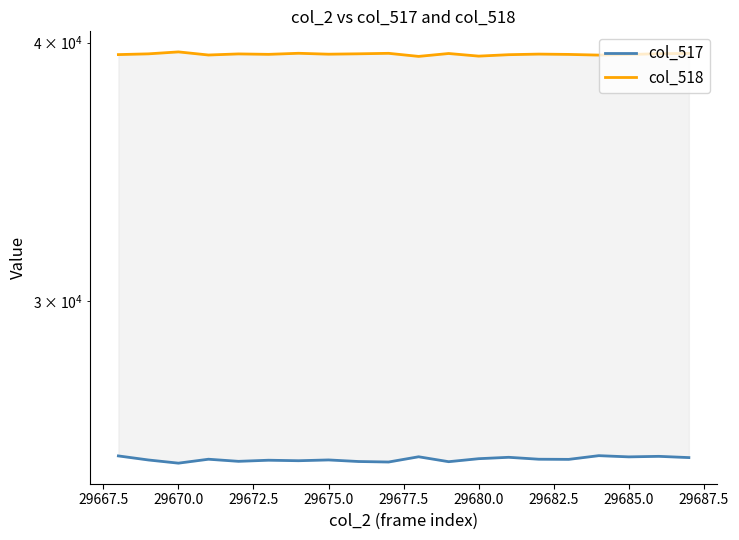

The col_518 series shows 16988 at 29672.5. True or false?

False